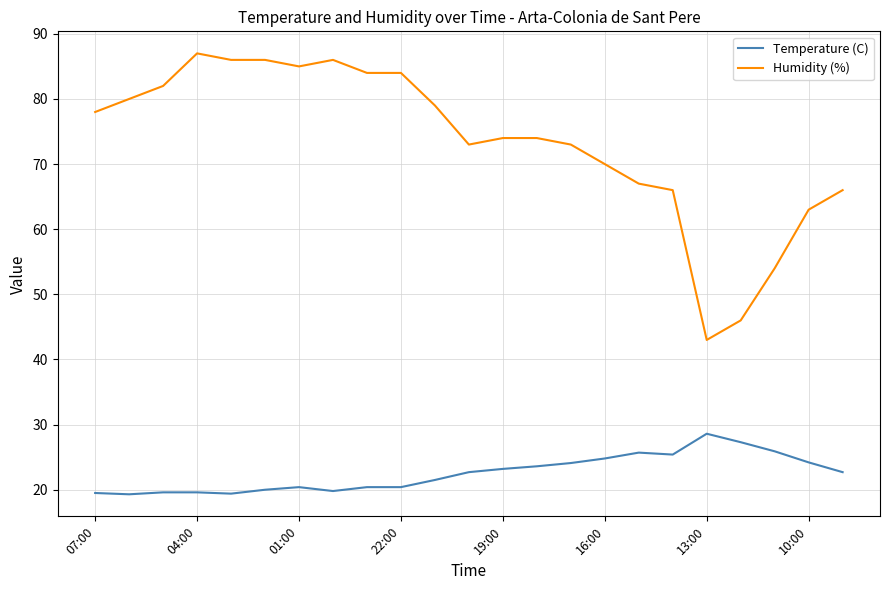

What is the lowest value of the Humidity (%) series?

43.0